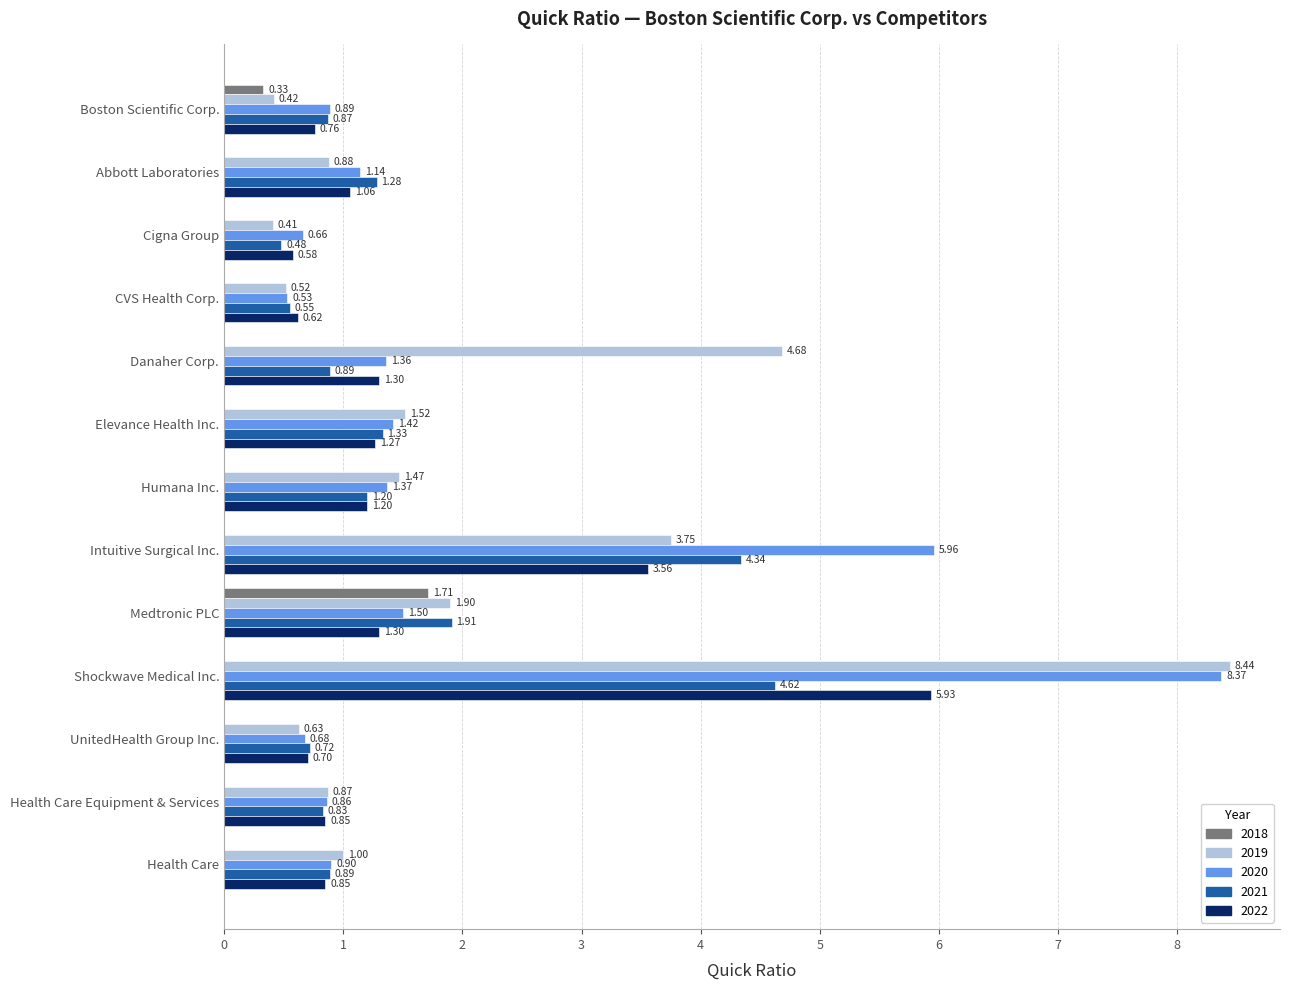

Where is 2020 nearest to the value 4?

Intuitive Surgical Inc.